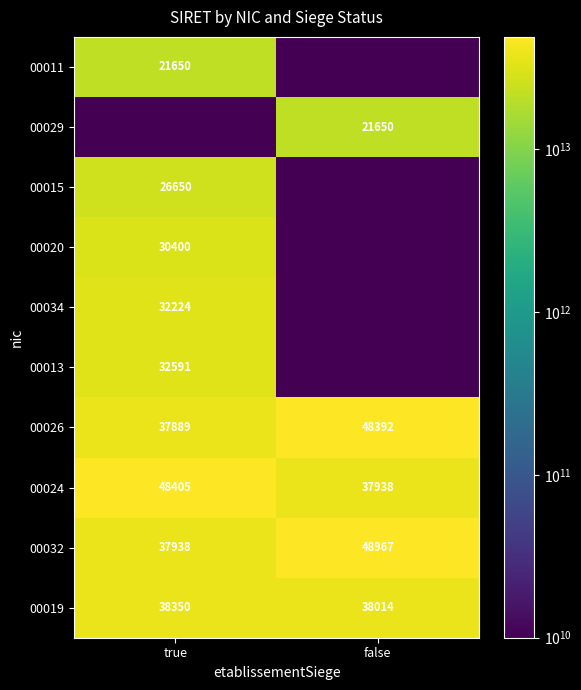

The 00032 series shows 83284 at false. True or false?

False